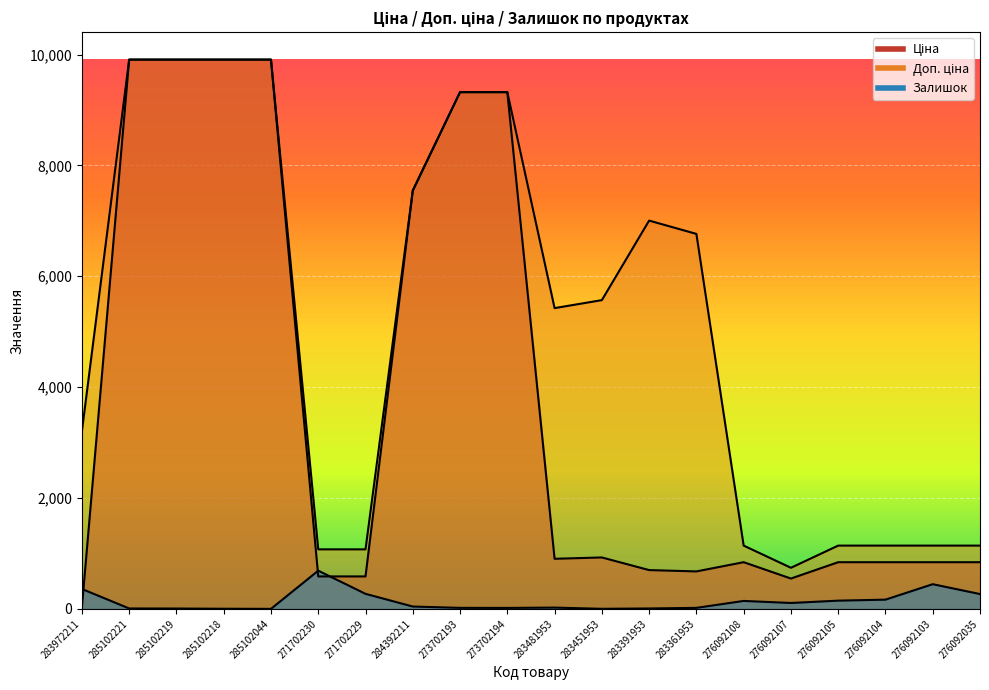

Which label corresponds to the smallest value in the chart?

285102044